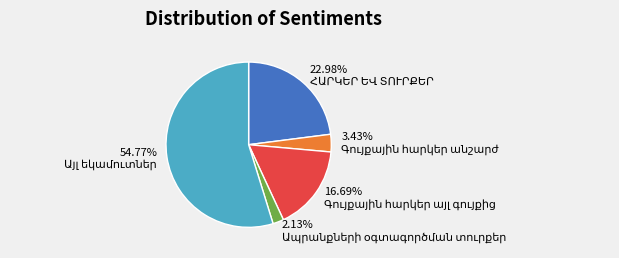

Is there a majority slice in this chart?

Yes